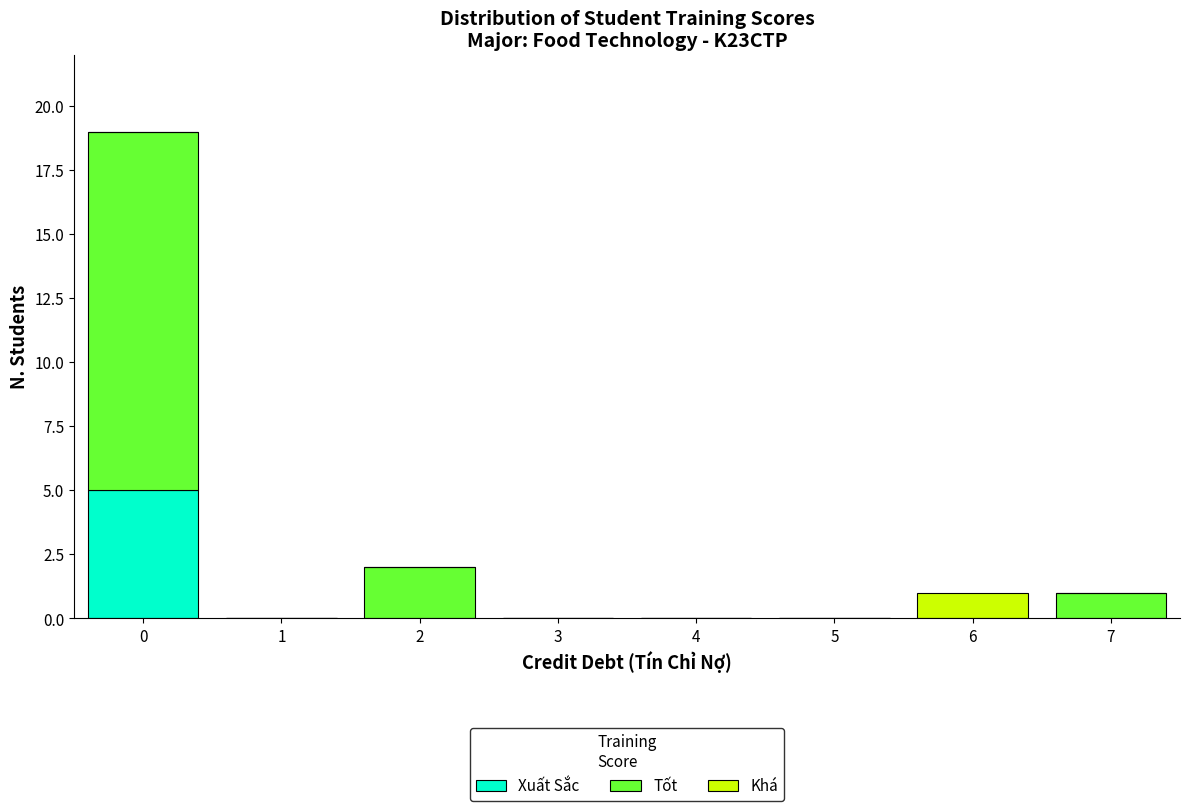

Reading left to right, what are the values for Xuất Sắc?

0=5	1=0	2=0	3=0	4=0	5=0	6=0	7=0